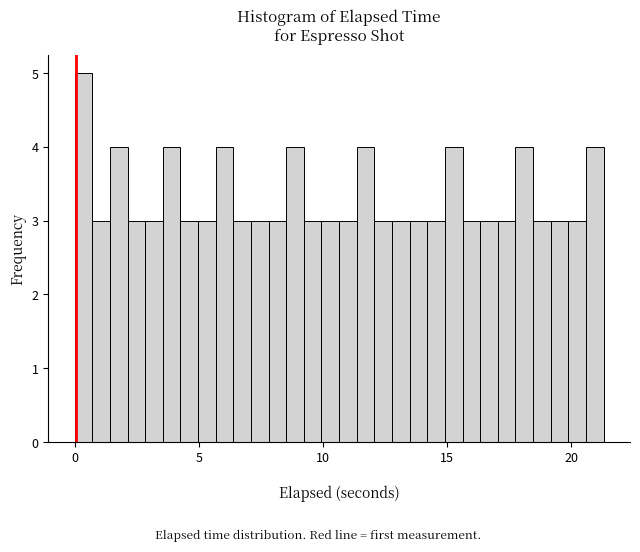

Around what value on the x-axis is the tallest bar? Give the approximate position of its centre, as read against the axis.

0.5